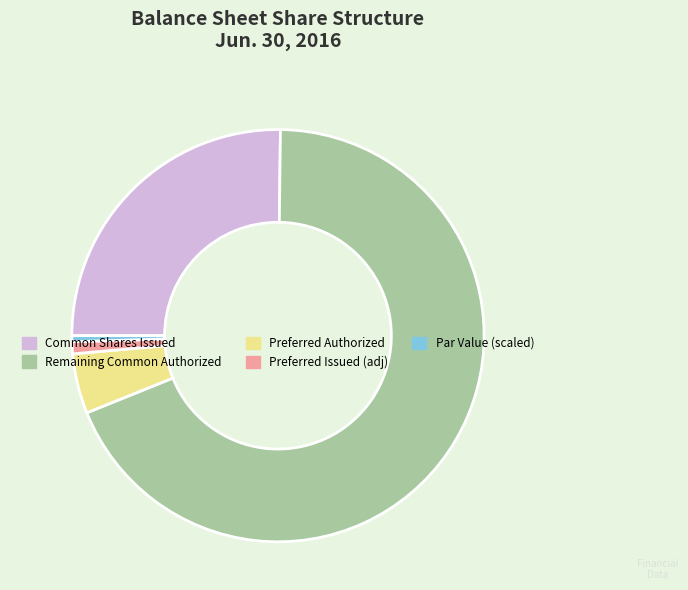

The Remaining Common Authorized slice represents 69% of the pie. True or false?

True